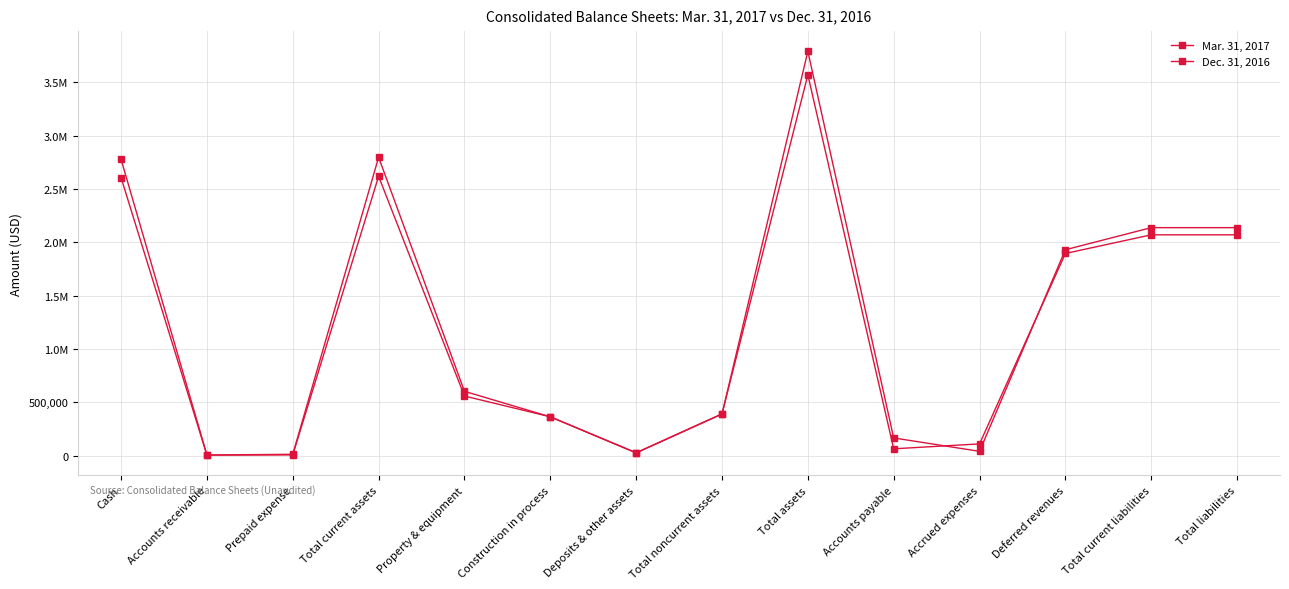

Is this an area chart (filled region under the line)?

No